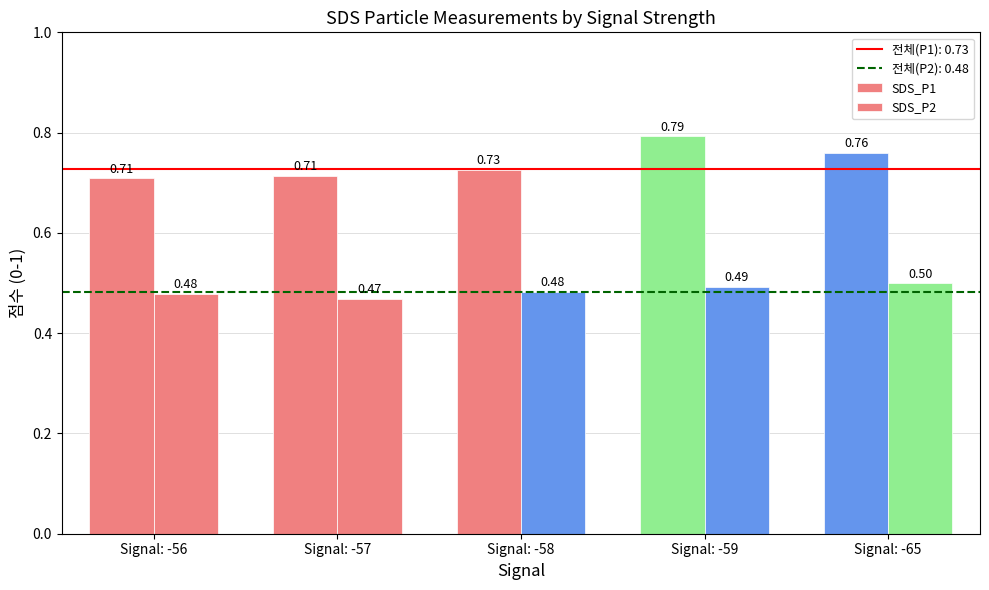

How many distinct data groups are displayed?

2